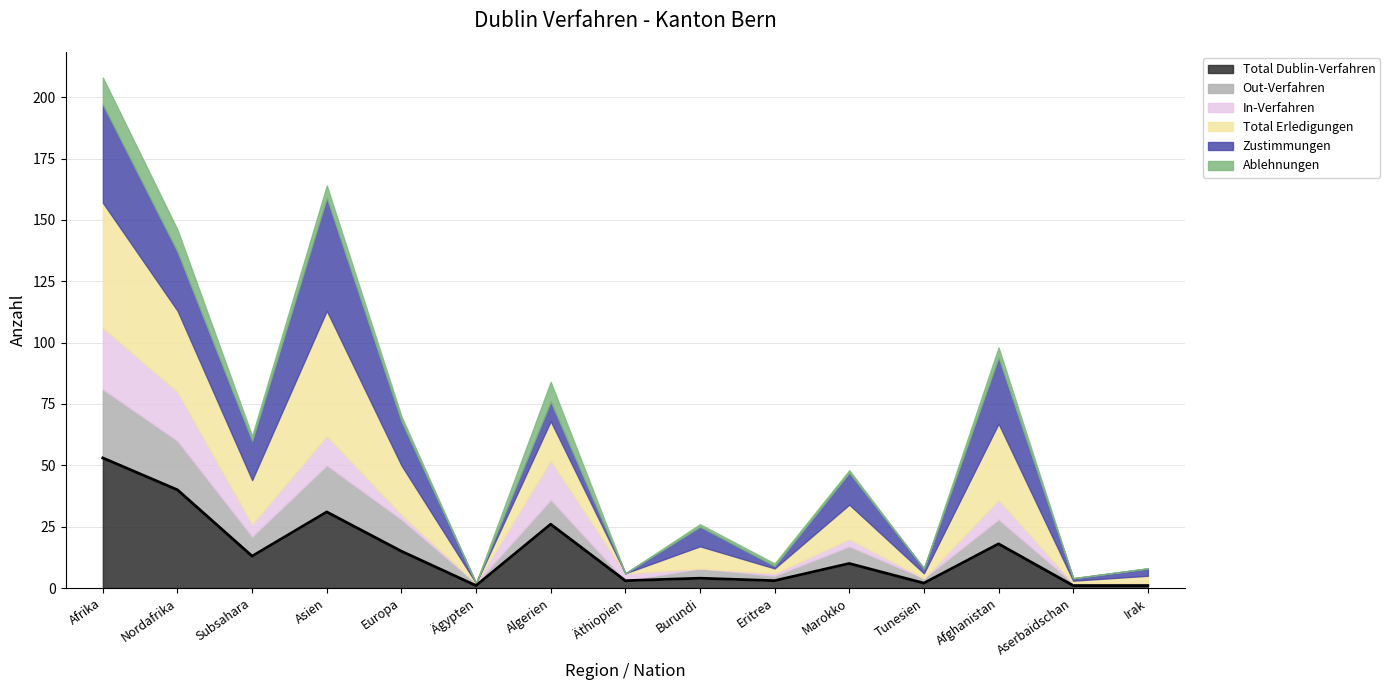

How many values in In-Verfahren are above zero?

10